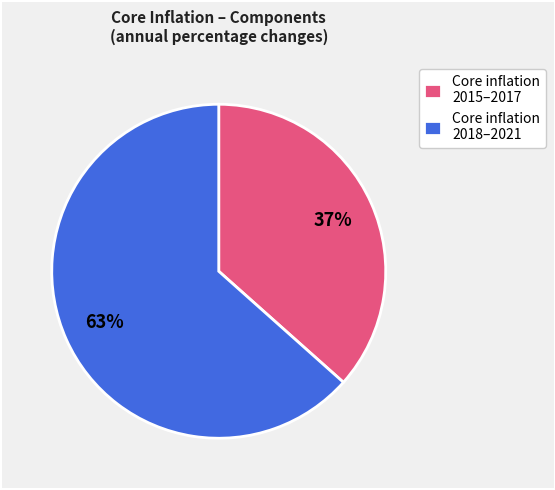

Rank the categories by value from highest to lowest.

Core inflation 2018–2021, Core inflation 2015–2017